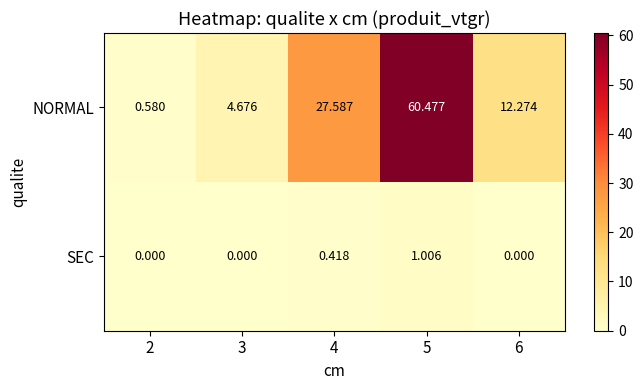

What is the sum of the NORMAL values at 3 and 2?

5.3